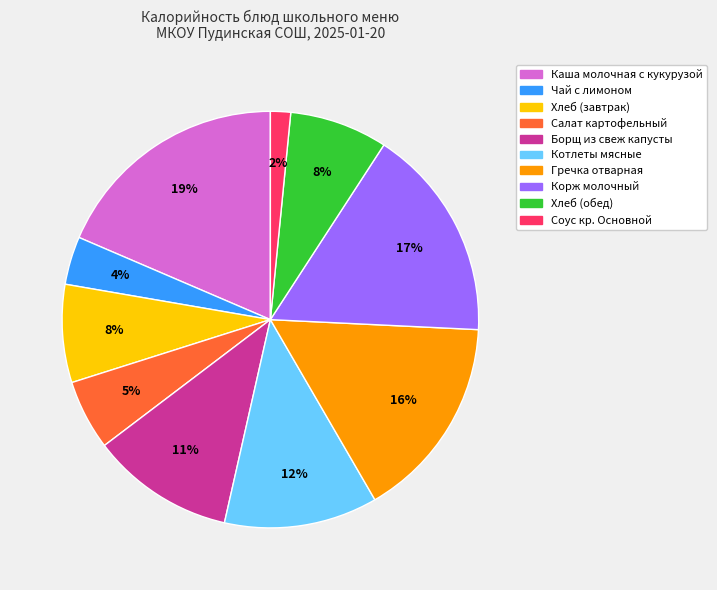

To the nearest percent, what percentage of the pie is Хлеб (обед)?

8%